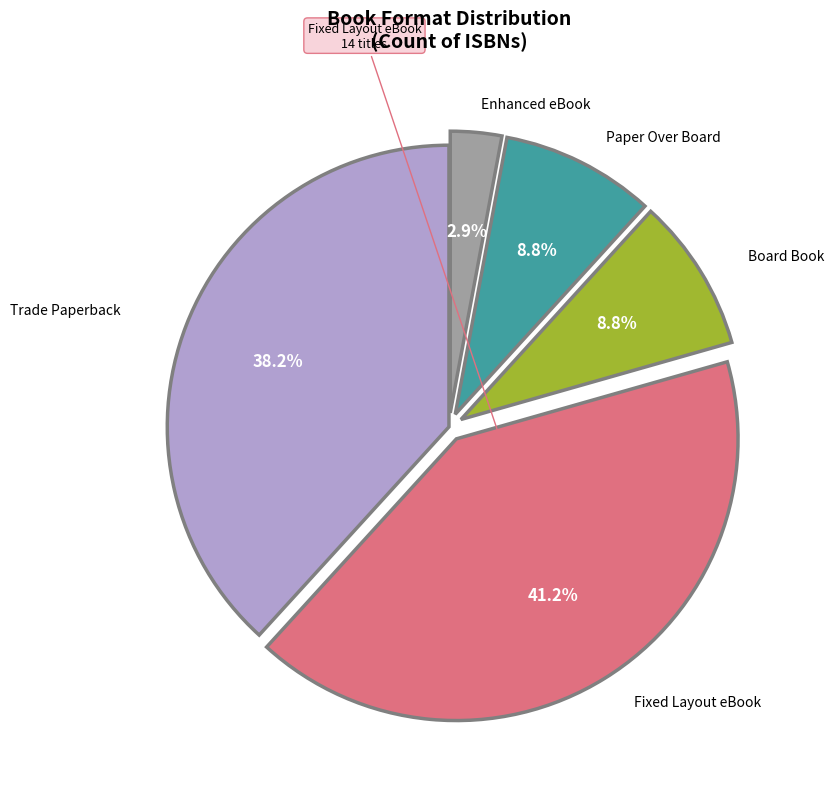

Does any single category account for the majority?

No